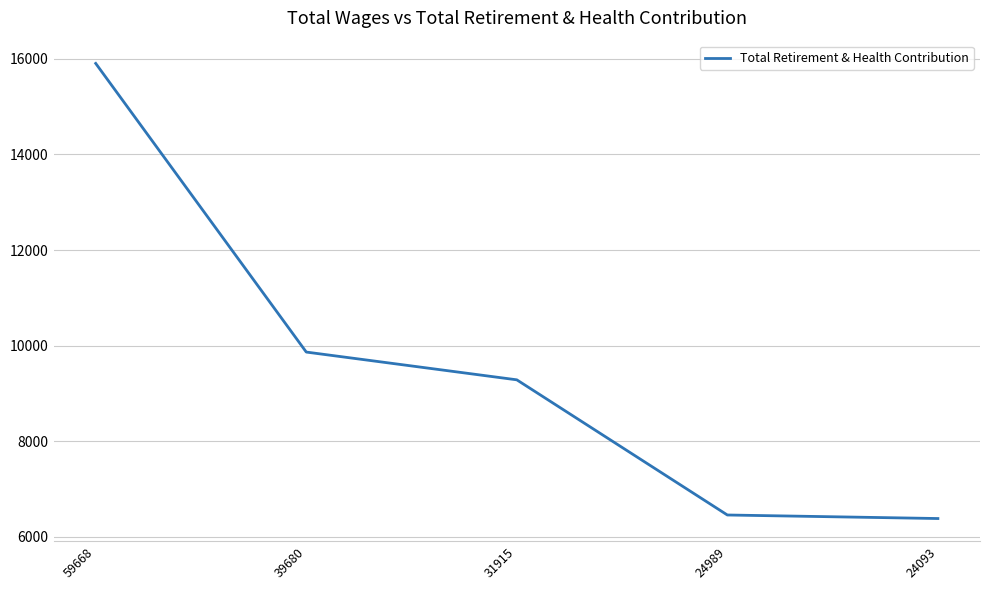

True or false: the data has more than 2 interior local peaks.

False